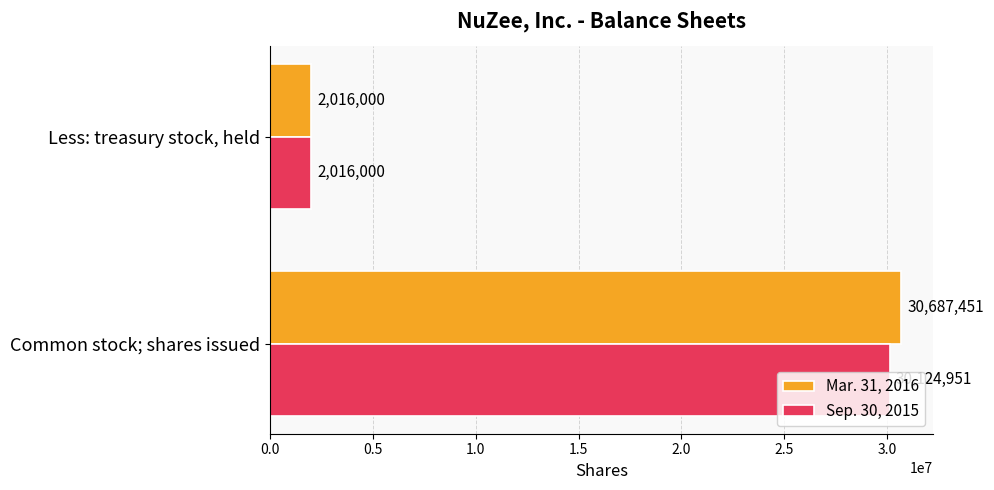

Is the value of Sep. 30, 2015 at Less: treasury stock, held greater than the value of Mar. 31, 2016 at Common stock; shares issued?

No